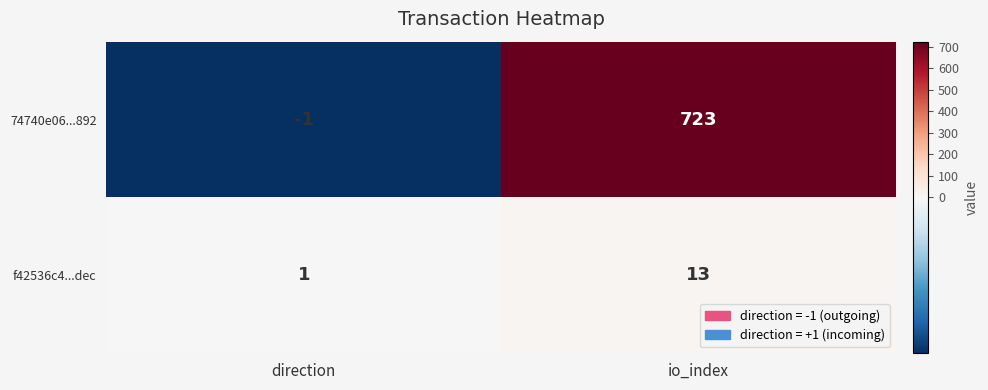

What is the difference between the f42536c4...dec values at direction and io_index?

12